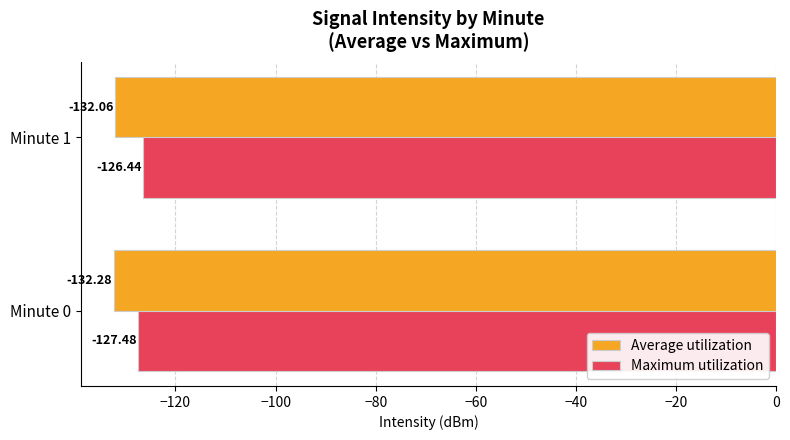

Which series has the widest spread of values?

Maximum utilization